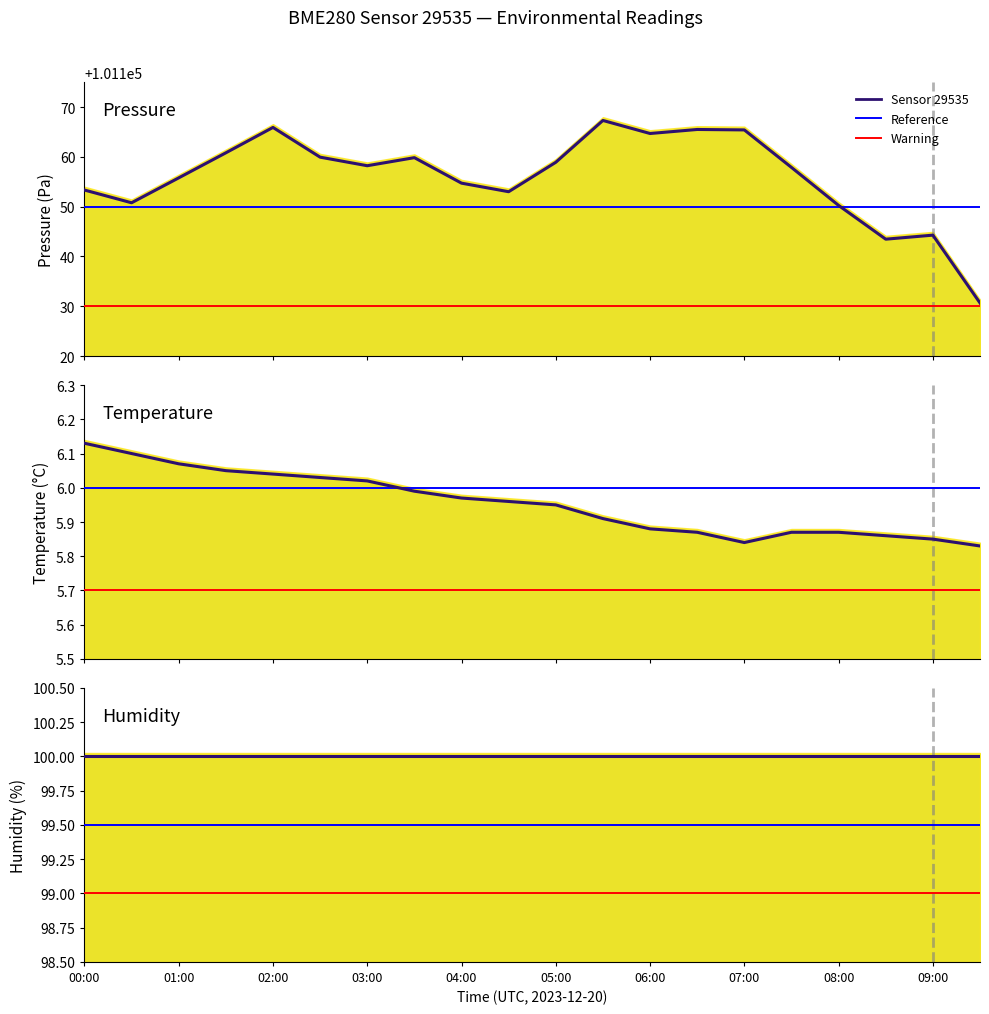

Read the pressure value at 11.

101167.3